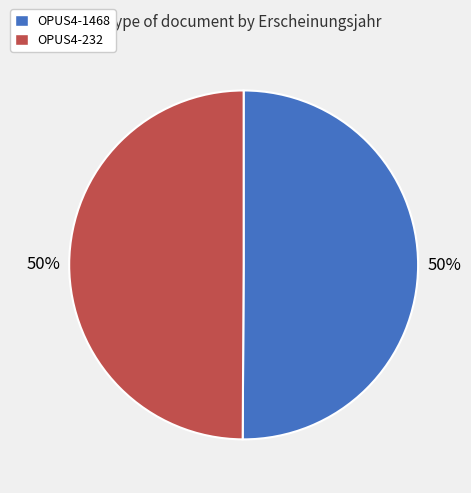

To the nearest percent, what portion does OPUS4-232 represent?

50%